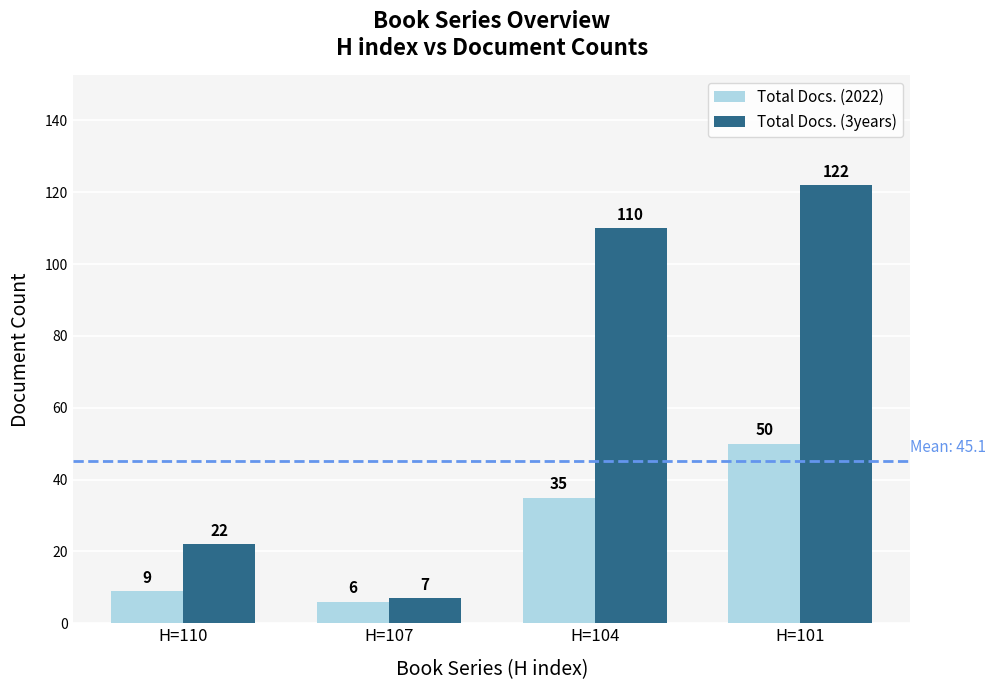

The value of Total Docs. (2022) at H=110 is 9. True or false?

True